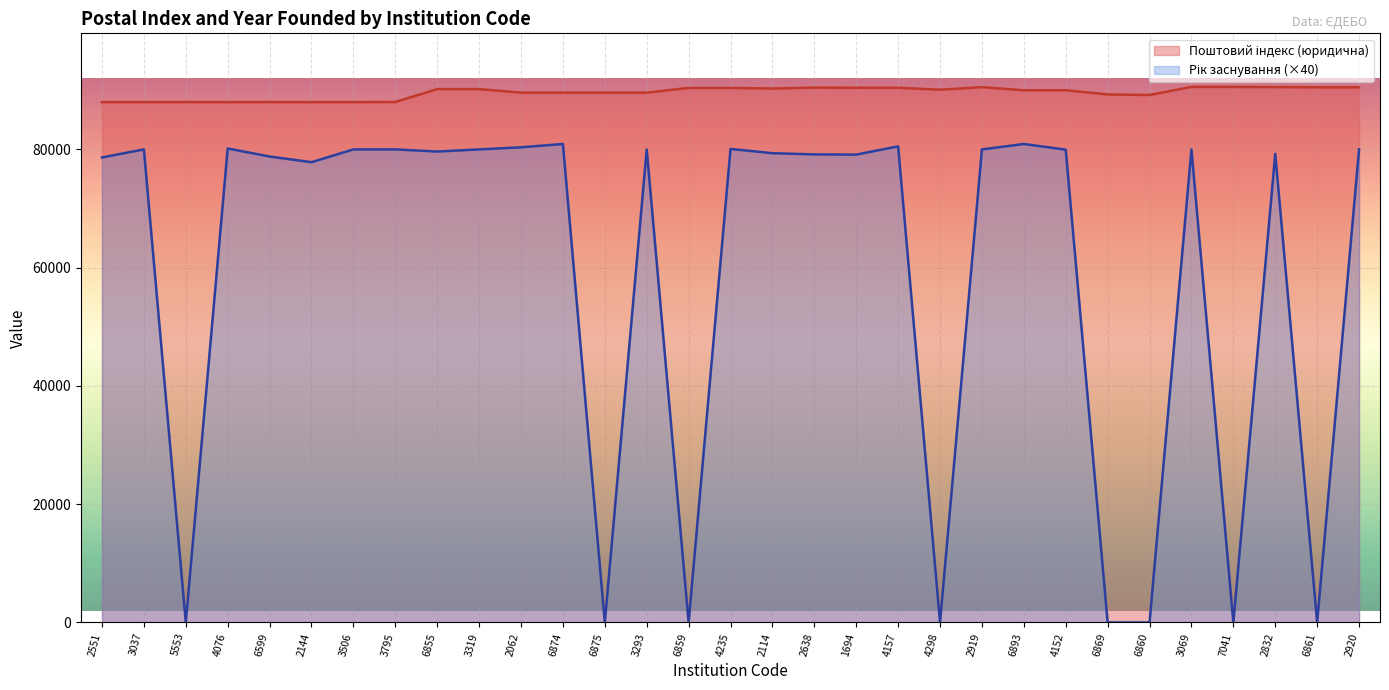

Between 6874 and 2920, which is larger?

2920